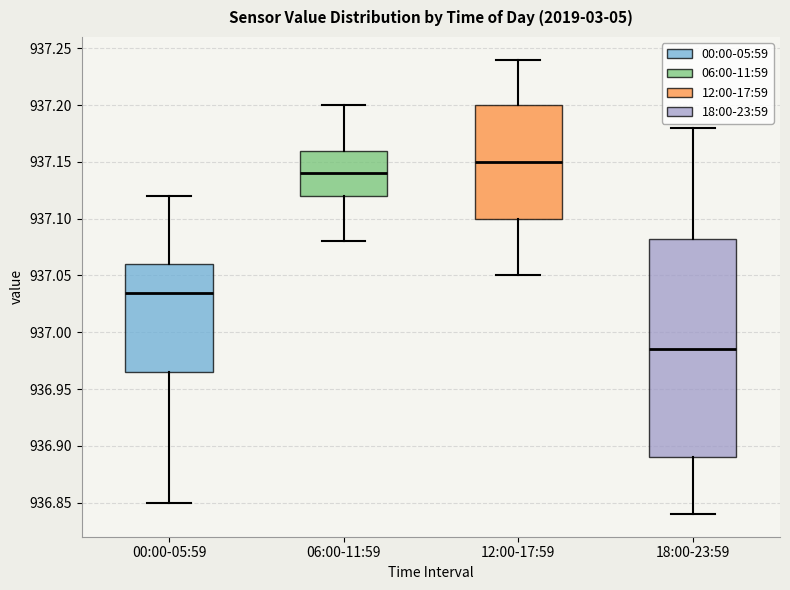

Reading left to right, read every box against the y-axis: the position of its median line, the range the box covers, and the ends of its whiskers. The values are not printed on the chart, so give them approximately, as read against the axis.

00:00-05:59: median 937.035, box 936.965 to 937.060, whiskers 936.850 to 937.120
06:00-11:59: median 937.140, box 937.120 to 937.160, whiskers 937.080 to 937.200
12:00-17:59: median 937.150, box 937.100 to 937.200, whiskers 937.050 to 937.240
18:00-23:59: median 936.985, box 936.890 to 937.085, whiskers 936.840 to 937.180